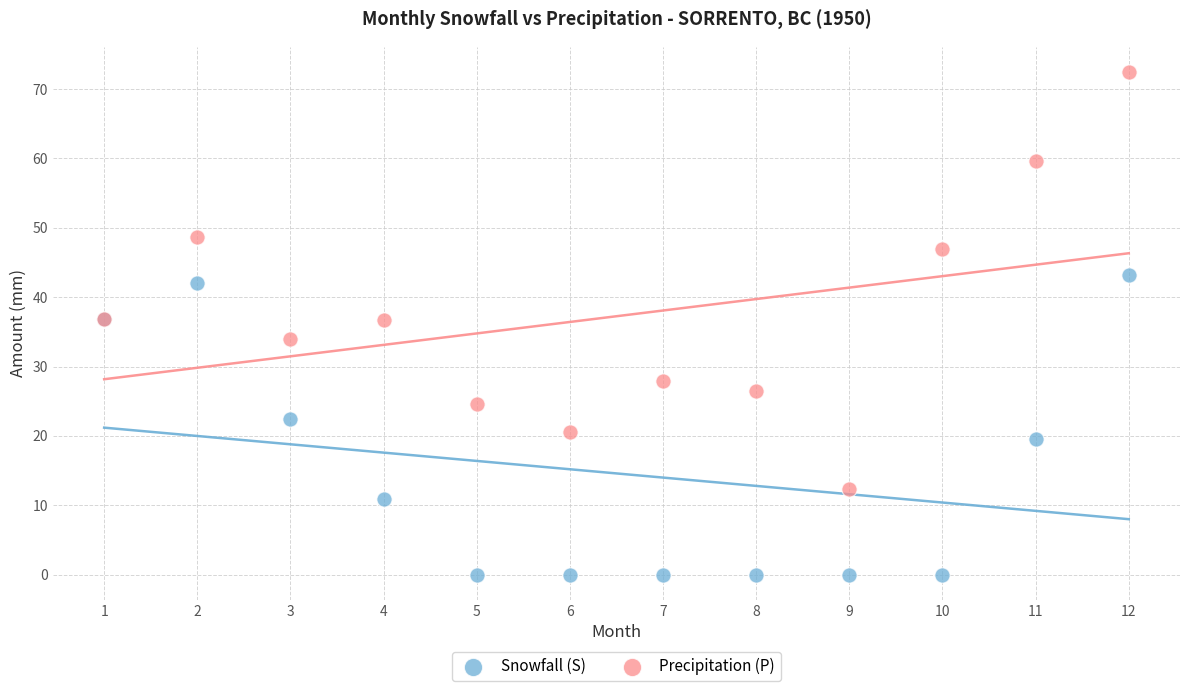

Which series reaches the minimum Y coordinate?

Snowfall (S)